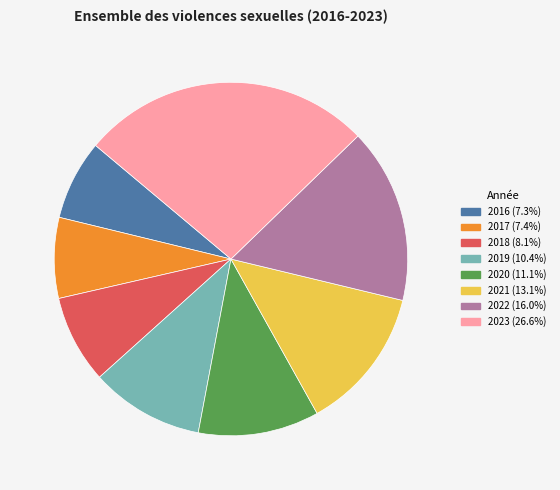

Do 2021 and 2023 together represent more than half of the pie?

No